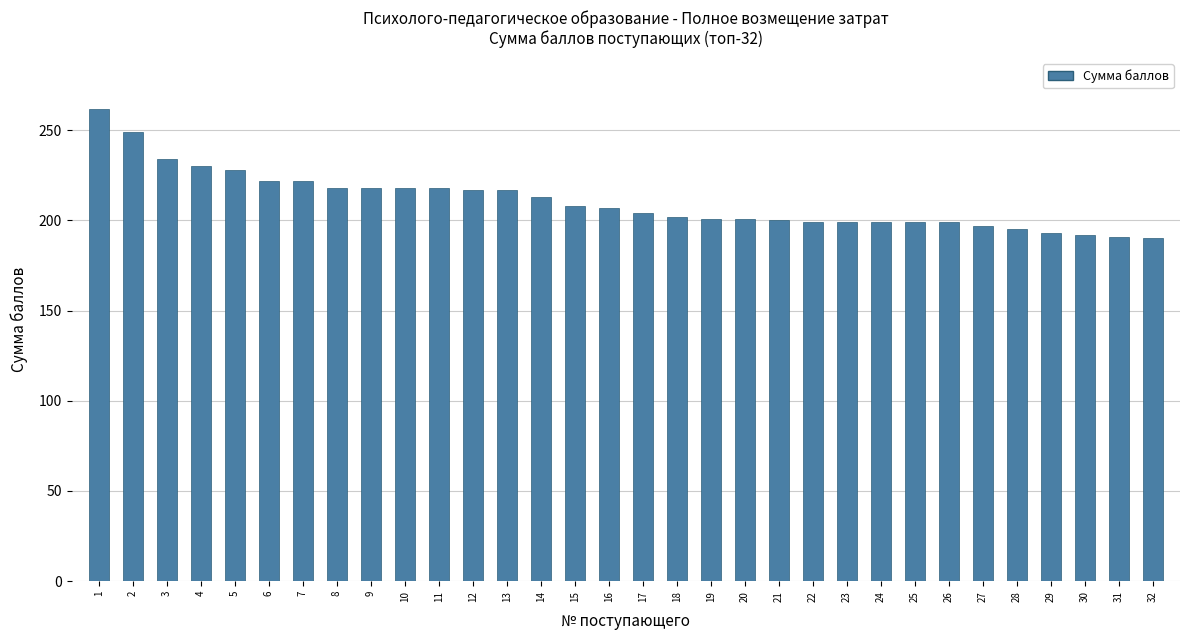

What is the maximum value shown in the chart?

262